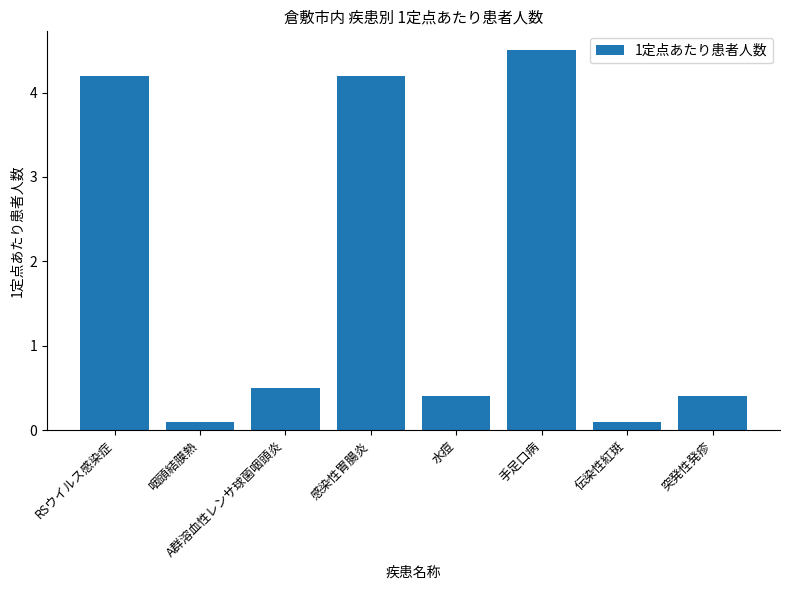

Which has a higher value, RSウイルス感染症 or A群溶血性レンサ球菌咽頭炎?

RSウイルス感染症